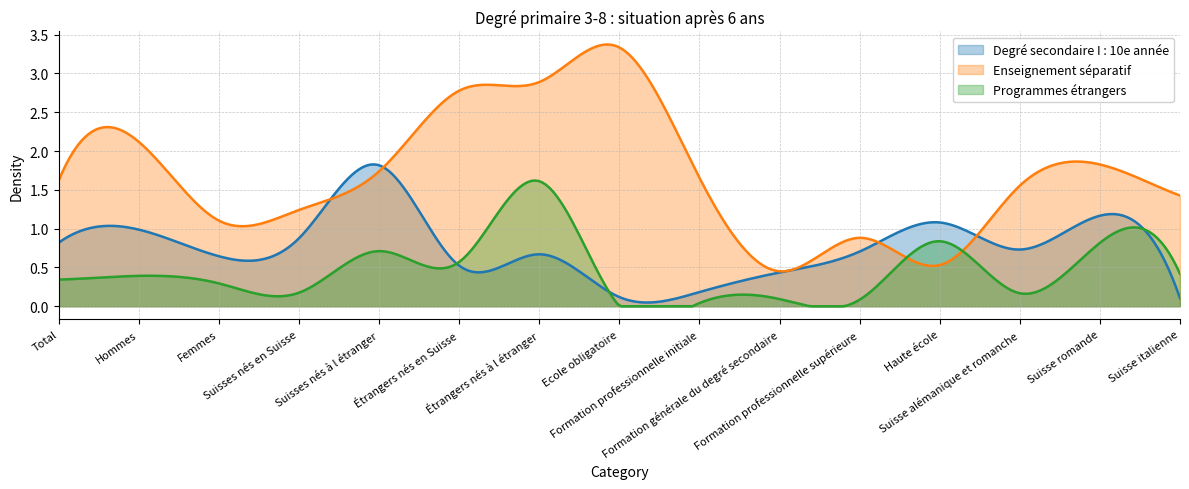

Between Ecole obligatoire and Formation professionnelle initiale, which series saw the biggest shift?

Enseignement séparatif